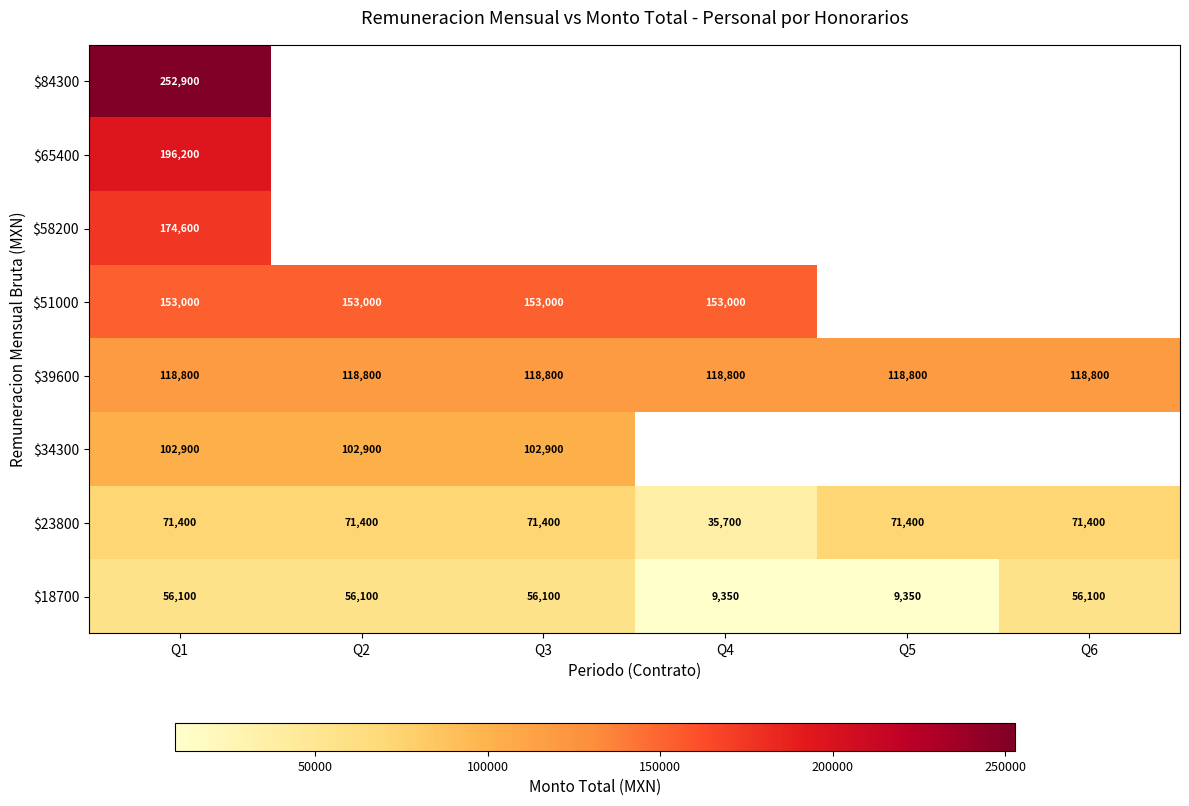

What is the sum of the $51000 values at Q1 and Q3?

306000